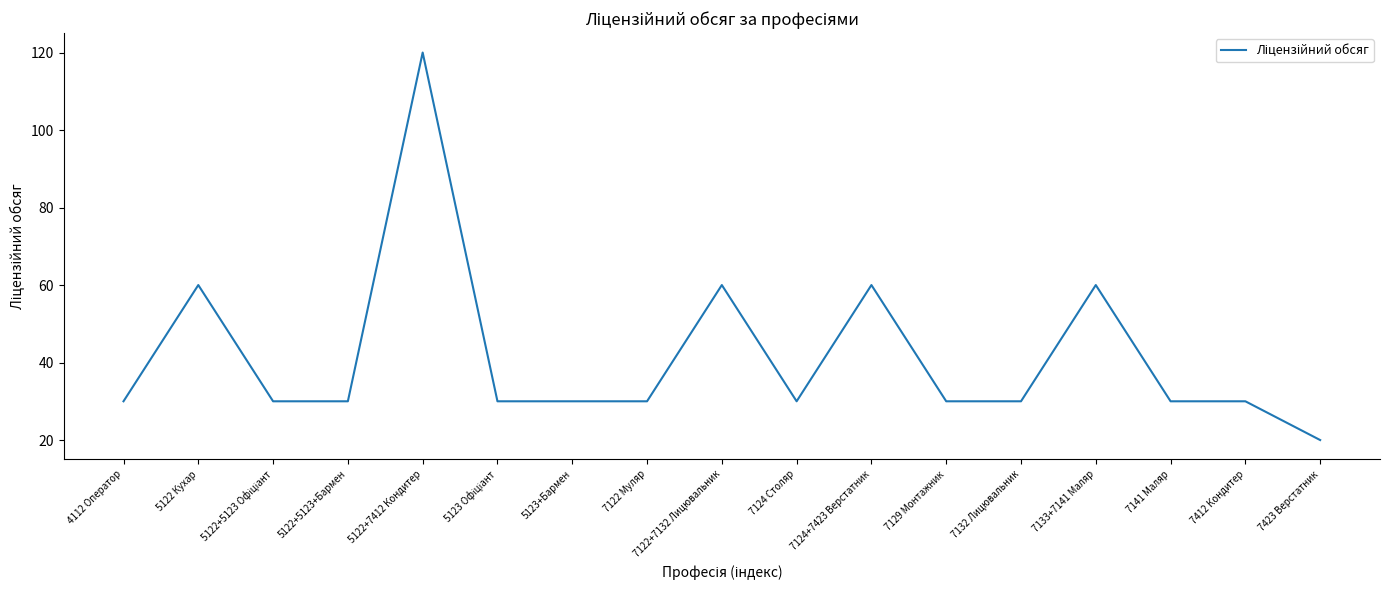

What is the minimum value shown in the chart?

20